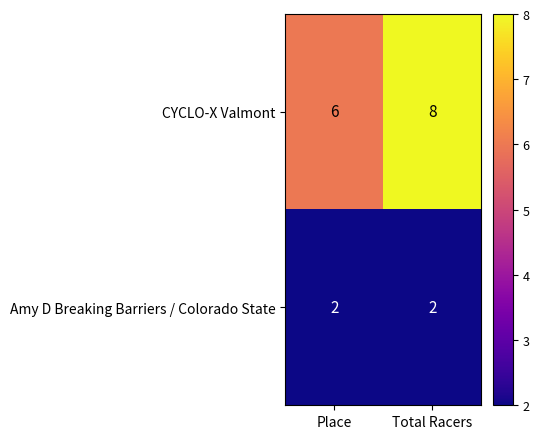

What is the approximate value of CYCLO-X Valmont at Place?

6